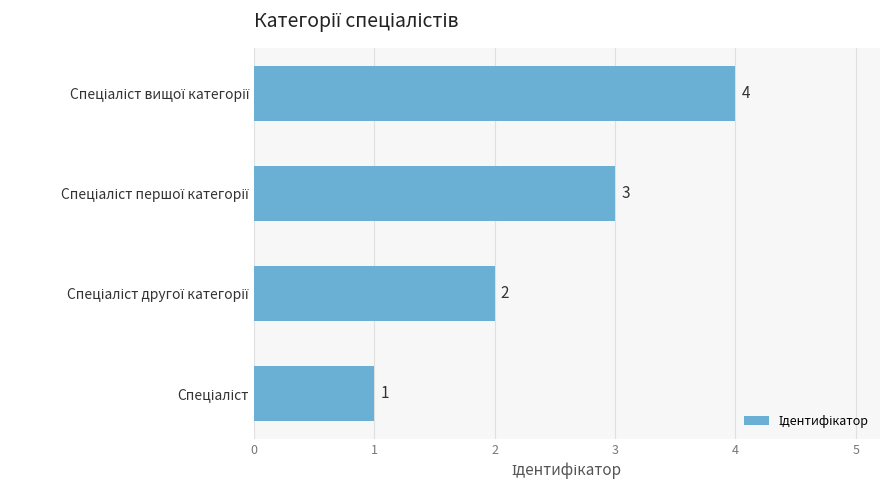

What is the sum of all values?

10